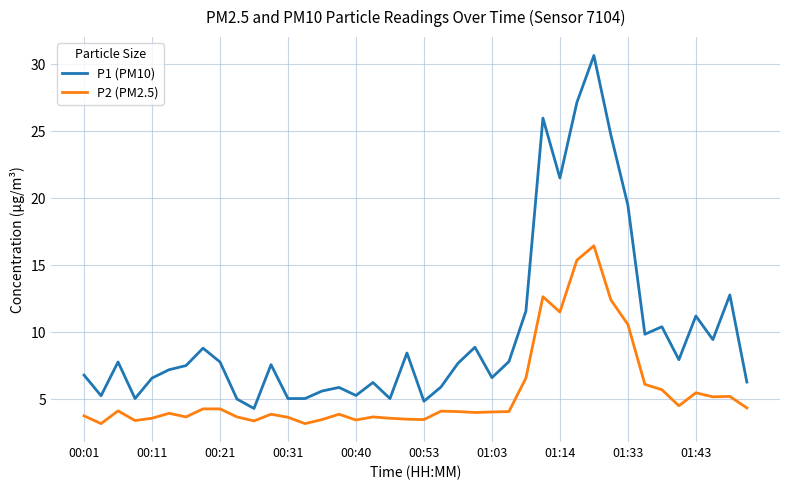

How many values in the P1 (PM10) series are below 7?

17